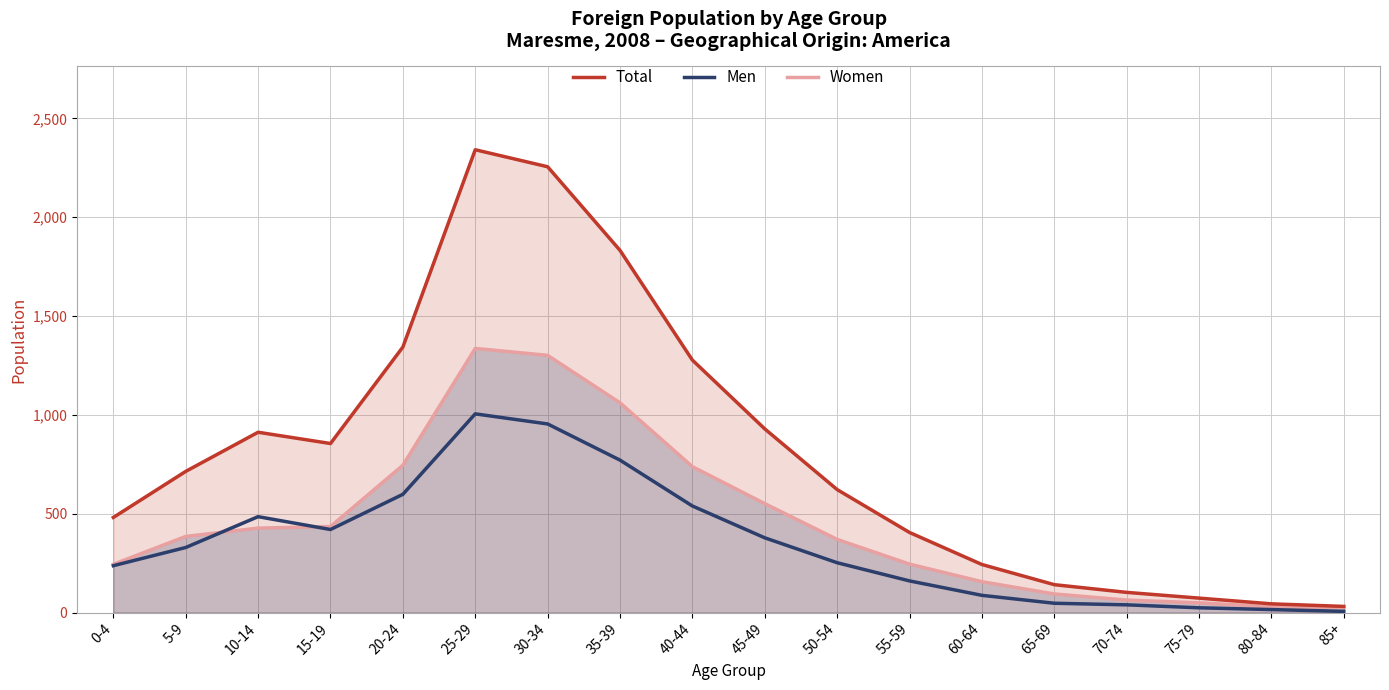

Reading left to right, what are all the values shown in this chart?

Total: 0-4=481	5-9=714	10-14=912	15-19=855	20-24=1343	25-29=2341	30-34=2255	35-39=1832	40-44=1277	45-49=929	50-54=622	55-59=405	60-64=243	65-69=141	70-74=102	75-79=73	80-84=44	85+=31
Men: 0-4=237	5-9=329	10-14=485	15-19=420	20-24=598	25-29=1005	30-34=954	35-39=771	40-44=539	45-49=378	50-54=252	55-59=160	60-64=87	65-69=47	70-74=39	75-79=24	80-84=15	85+=6
Women: 0-4=244	5-9=385	10-14=427	15-19=435	20-24=745	25-29=1336	30-34=1301	35-39=1061	40-44=738	45-49=551	50-54=370	55-59=245	60-64=156	65-69=94	70-74=63	75-79=49	80-84=29	85+=25